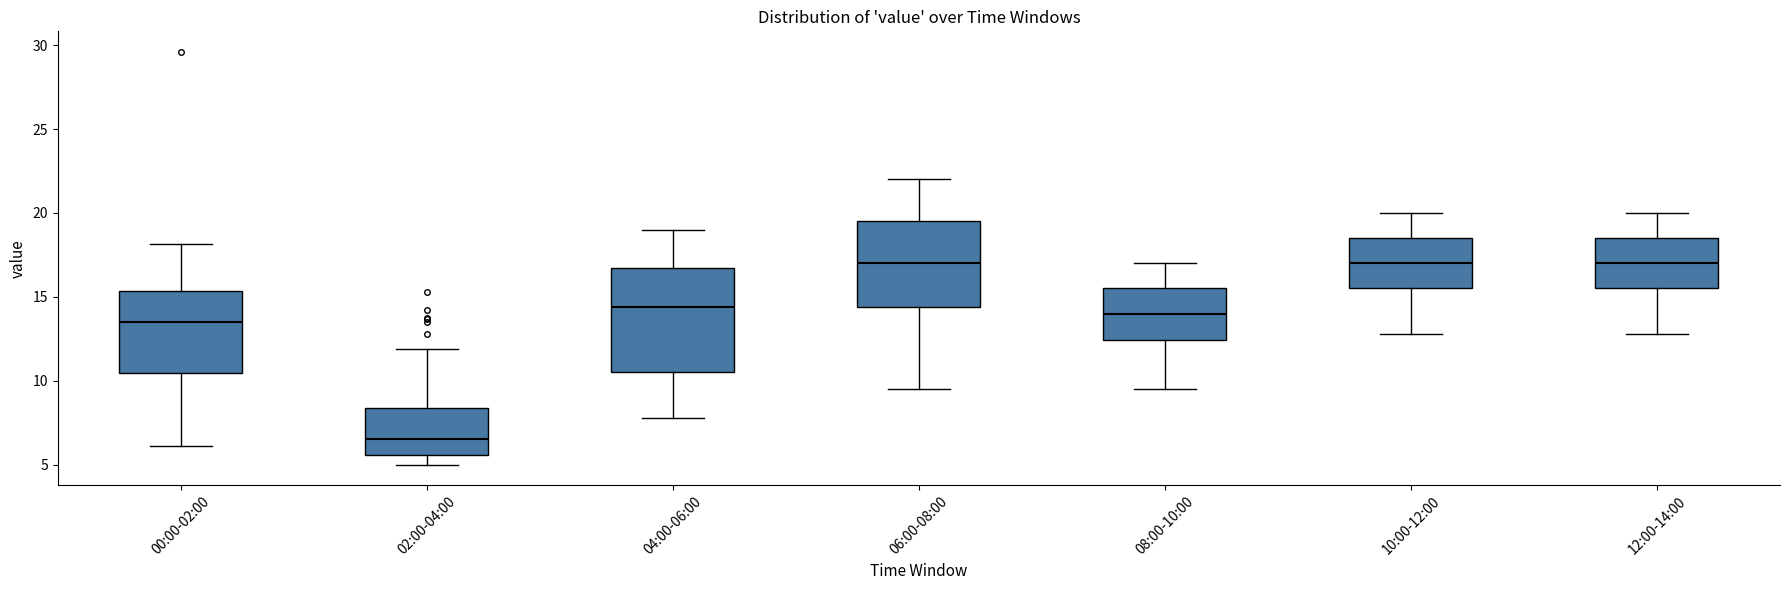

Comparing the boxes themselves (not the whiskers), which one is the tallest?

04:00-06:00